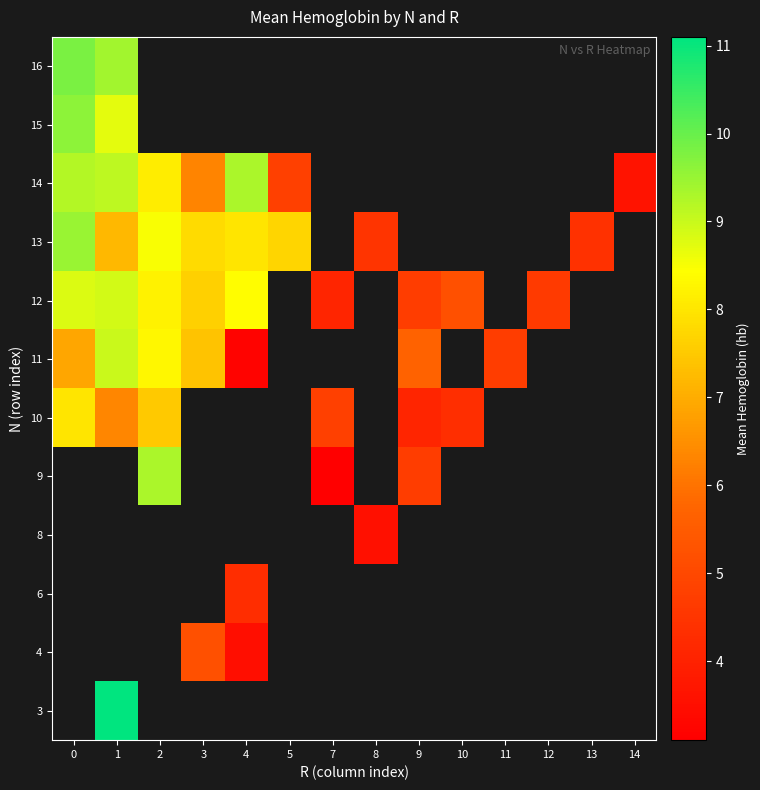

Rank the series by their average value, from highest to lowest.

3, 4, 6, 8, 9, 10, 11, 12, 13, 14, 15, 16